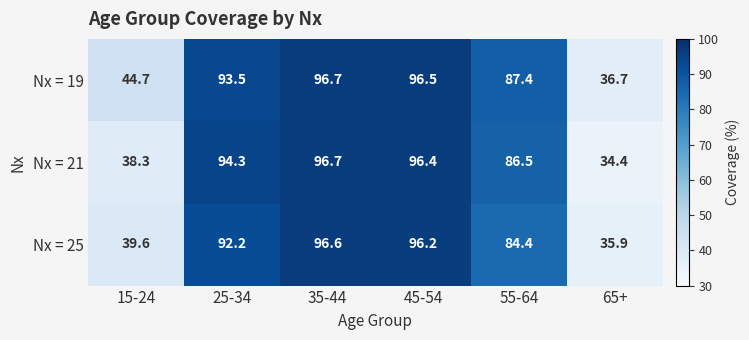

Reading left to right, list all the values displayed in this chart.

Nx = 19: 44.7	93.5	96.7	96.5	87.4	36.7
Nx = 21: 38.3	94.3	96.7	96.4	86.5	34.4
Nx = 25: 39.6	92.2	96.6	96.2	84.4	35.9